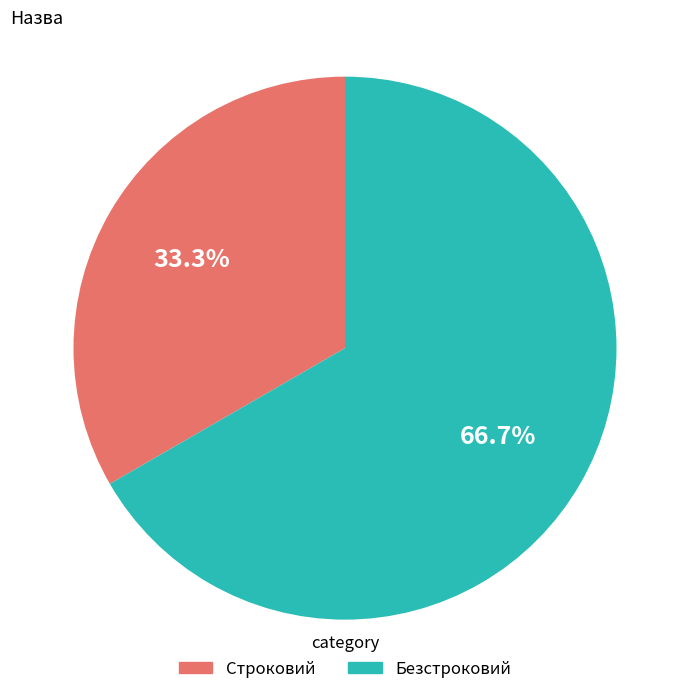

Which category has the smallest portion of the pie?

Строковий